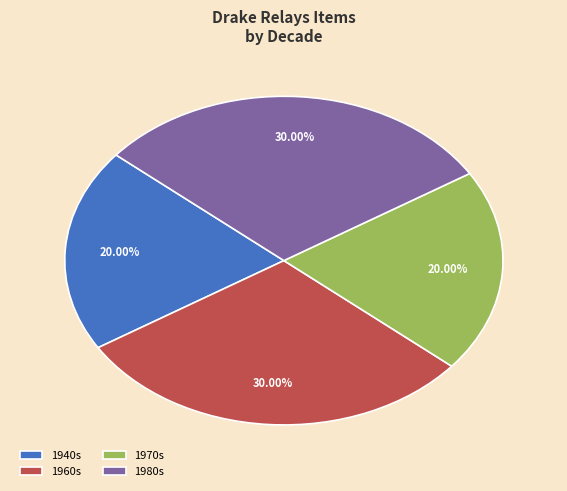

How many segments does this pie chart have?

4